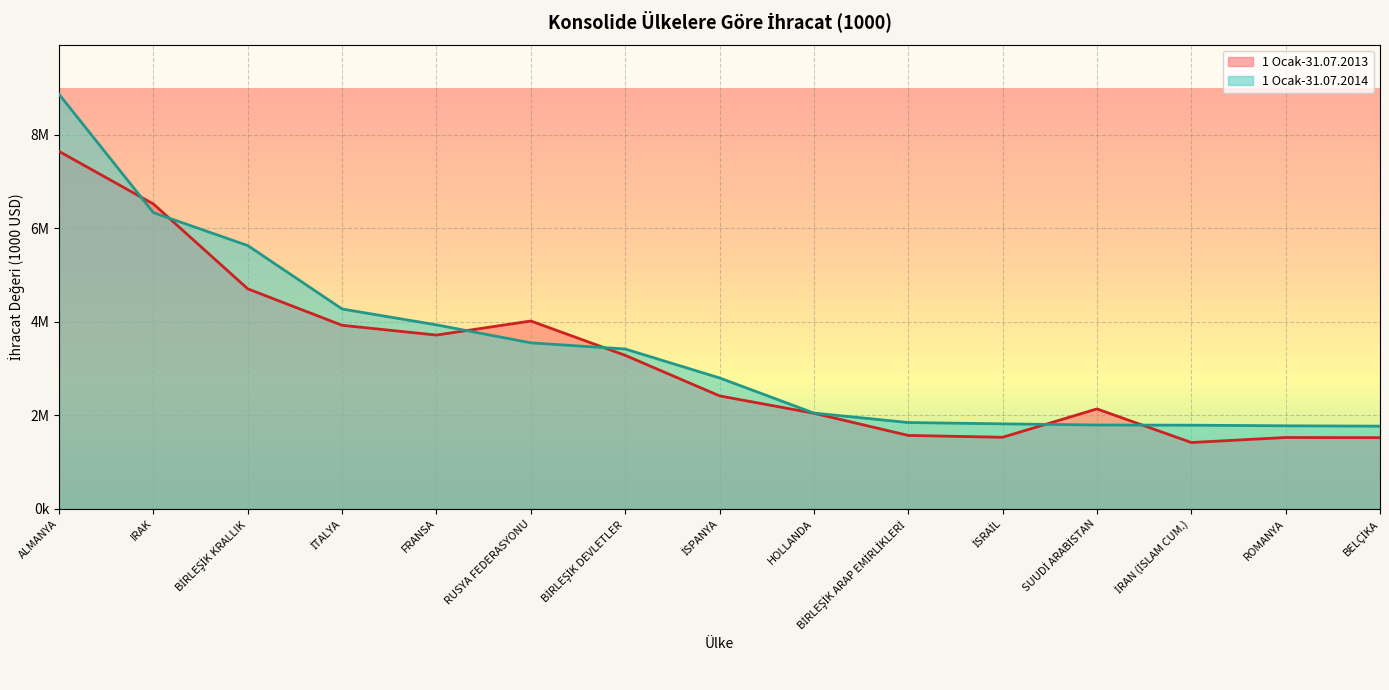

True or false: 1 Ocak-31.07.2014 has more than 0 interior local peaks.

False